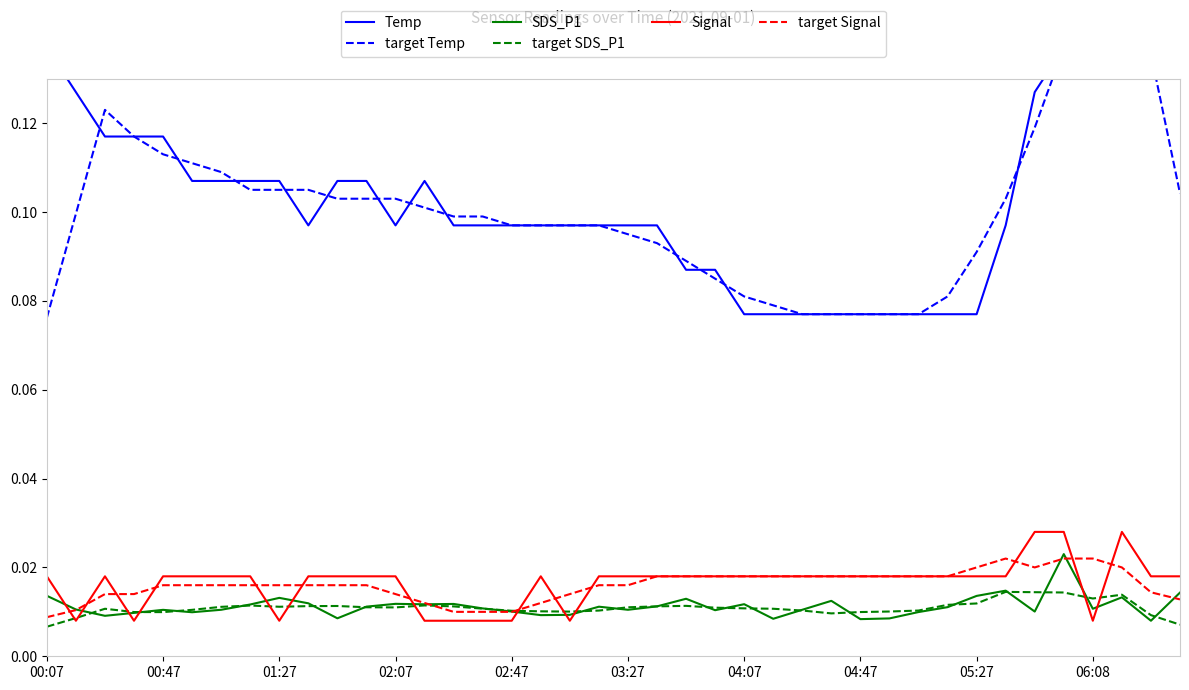

At 03:27, list the series in order from largest to smallest.

Temp, target Temp, Signal, target Signal, target SDS_P1, SDS_P1